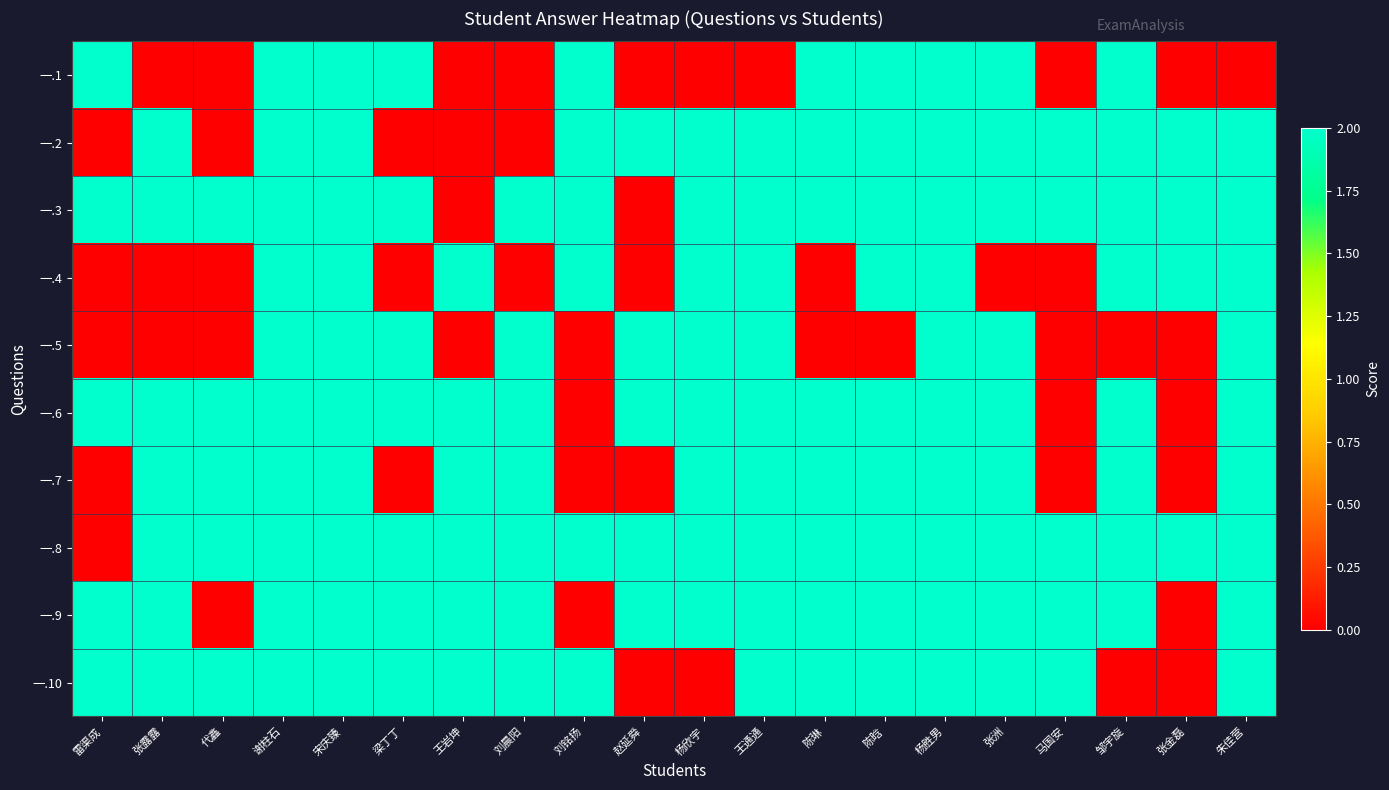

Which category has the lowest value across all series?

张露露